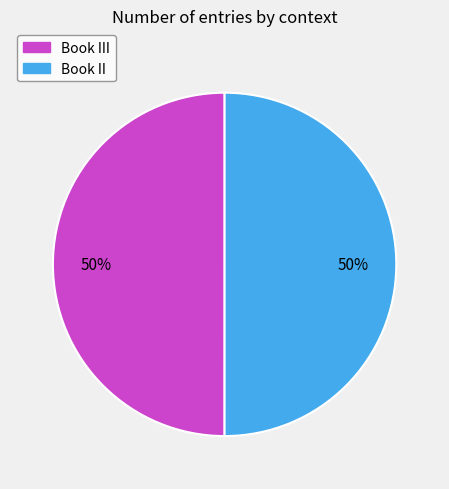

To the nearest percent, what is the average slice percentage?

50%